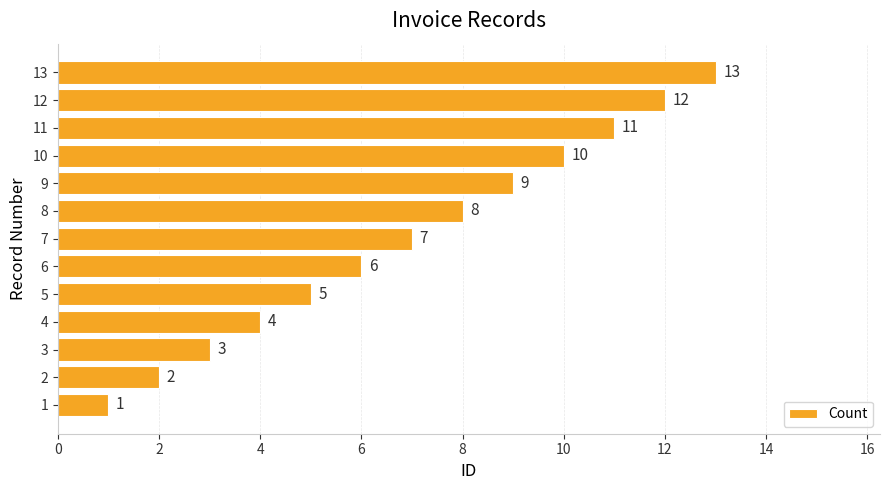

The chart shows a value of 10 at 7. True or false?

False